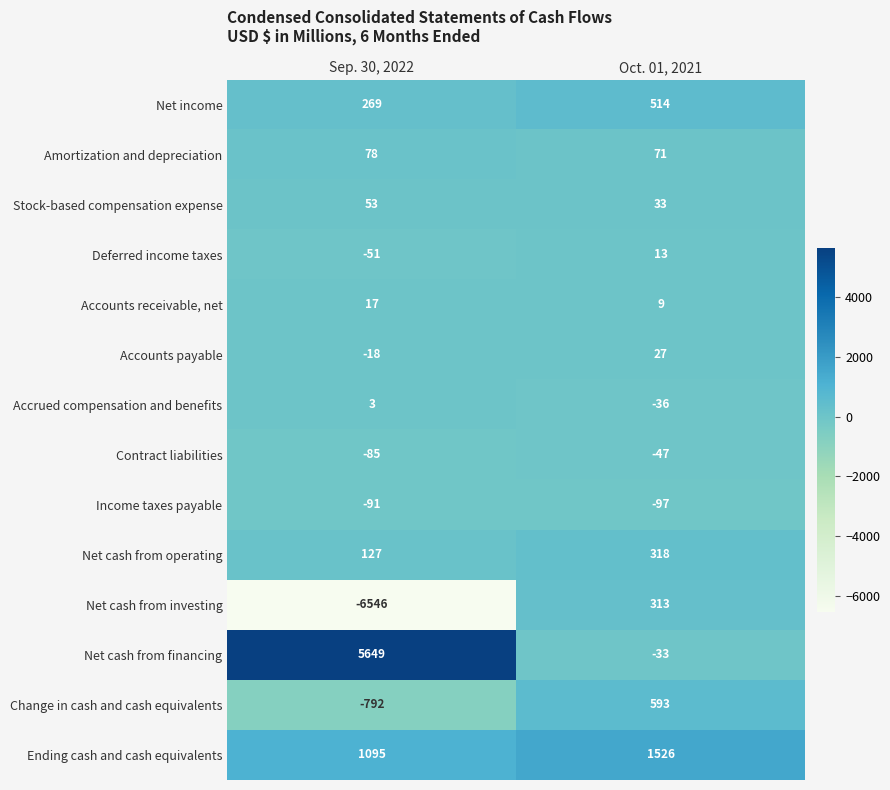

The value of Net cash from financing at Oct. 01, 2021 is -53. True or false?

False